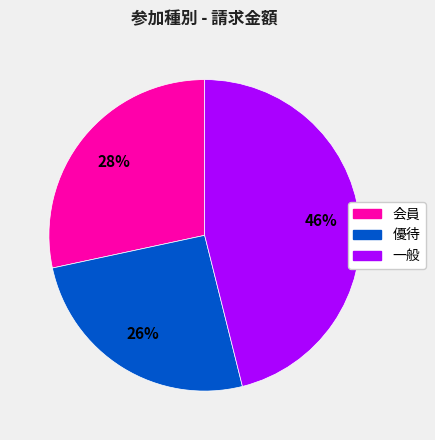

How many segments does this pie chart have?

3